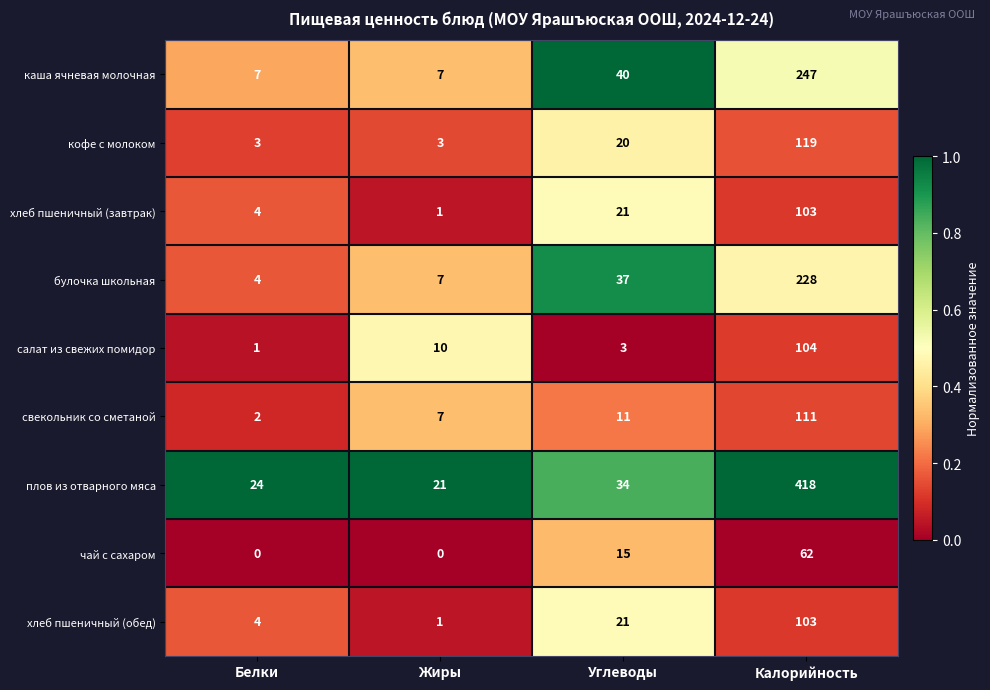

List the labels in order of булочка школьная value, smallest first.

Белки, Жиры, Углеводы, Калорийность